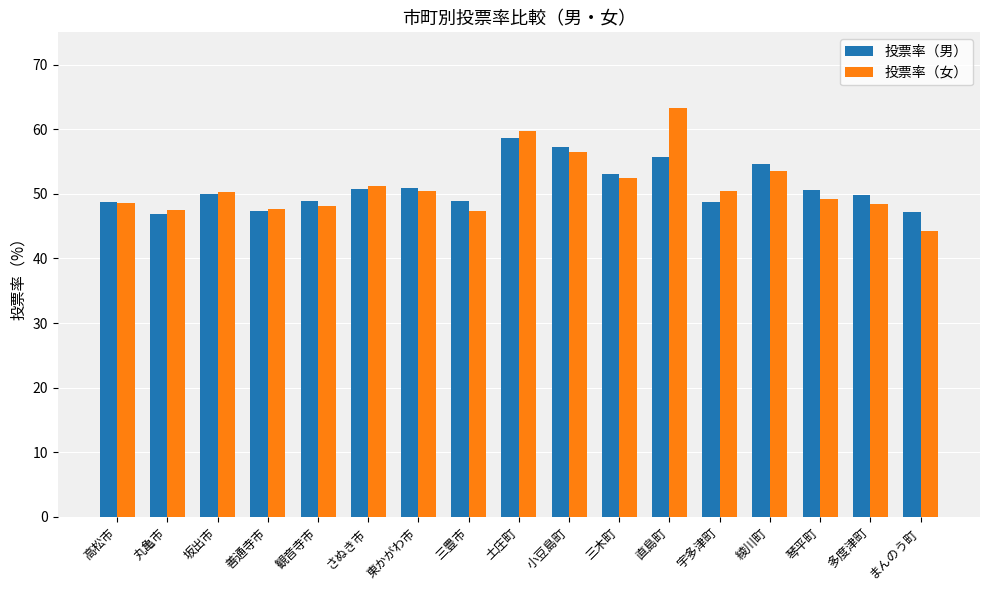

What is the label of the 16th bar from the left?

多度津町